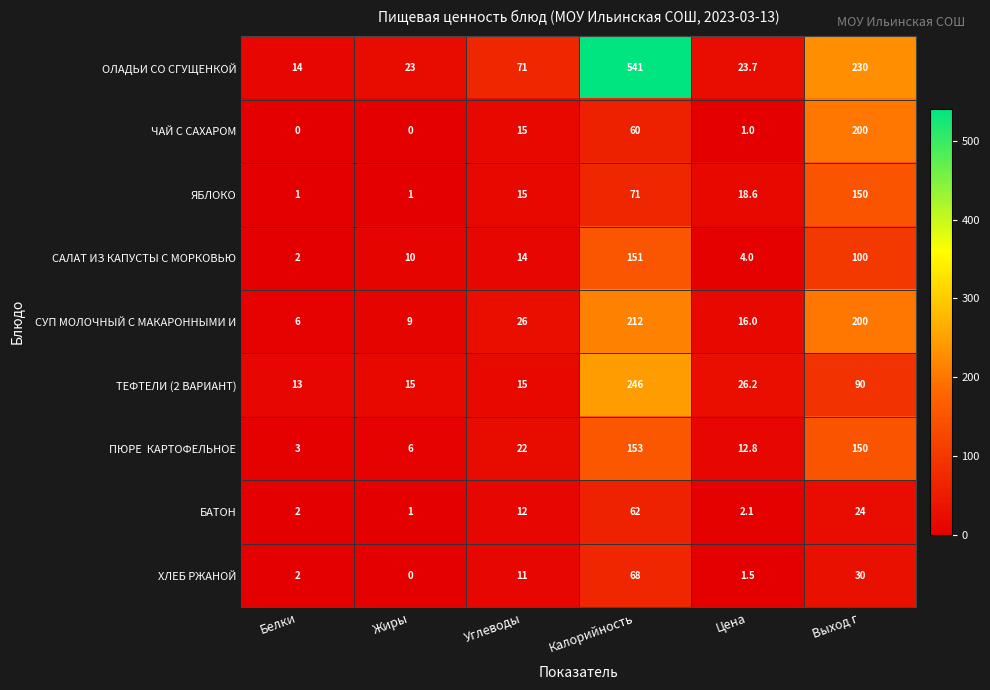

What value does the ОЛАДЬИ СО СГУЩЕНКОЙ series have at Цена?

23.7